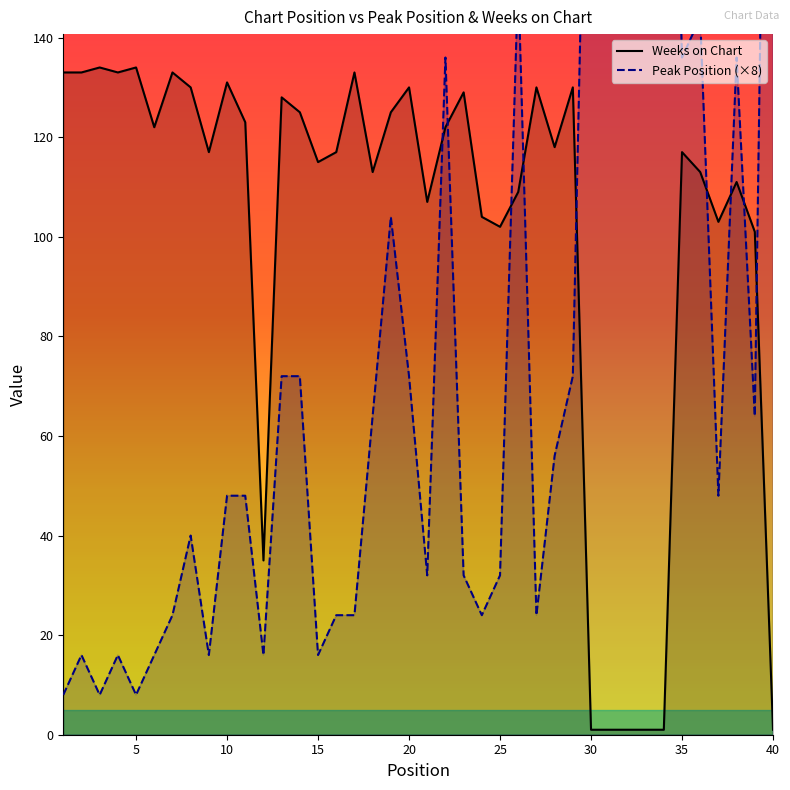

What is the difference between the Peak Position values at 2 and 26?

136